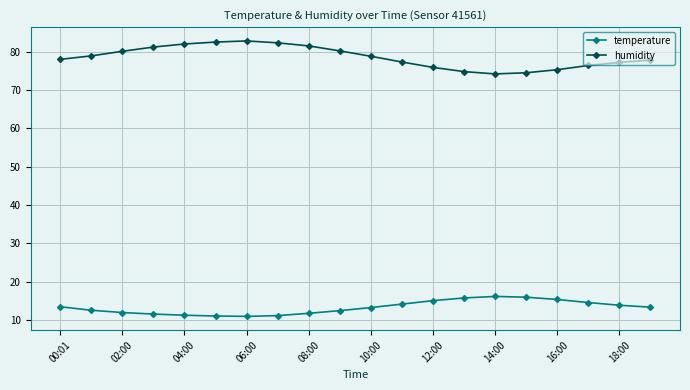

What is the value of the temperature point at the 7th from the left?

11.0